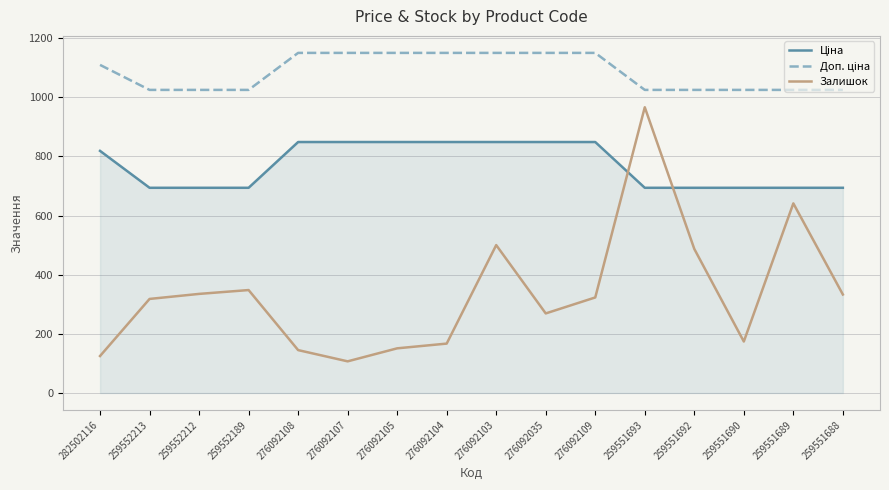

What is the spread (max minus min) of values at 259552212?

689.6